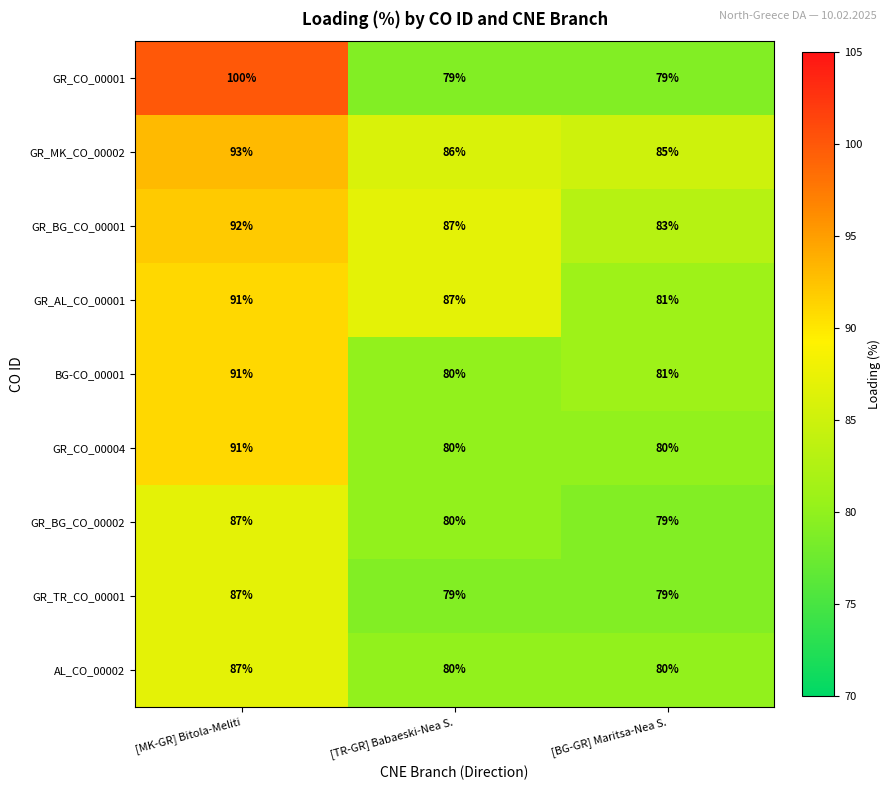

The value of GR_TR_CO_00001 at [BG-GR] Maritsa-Nea S. is 54. True or false?

False